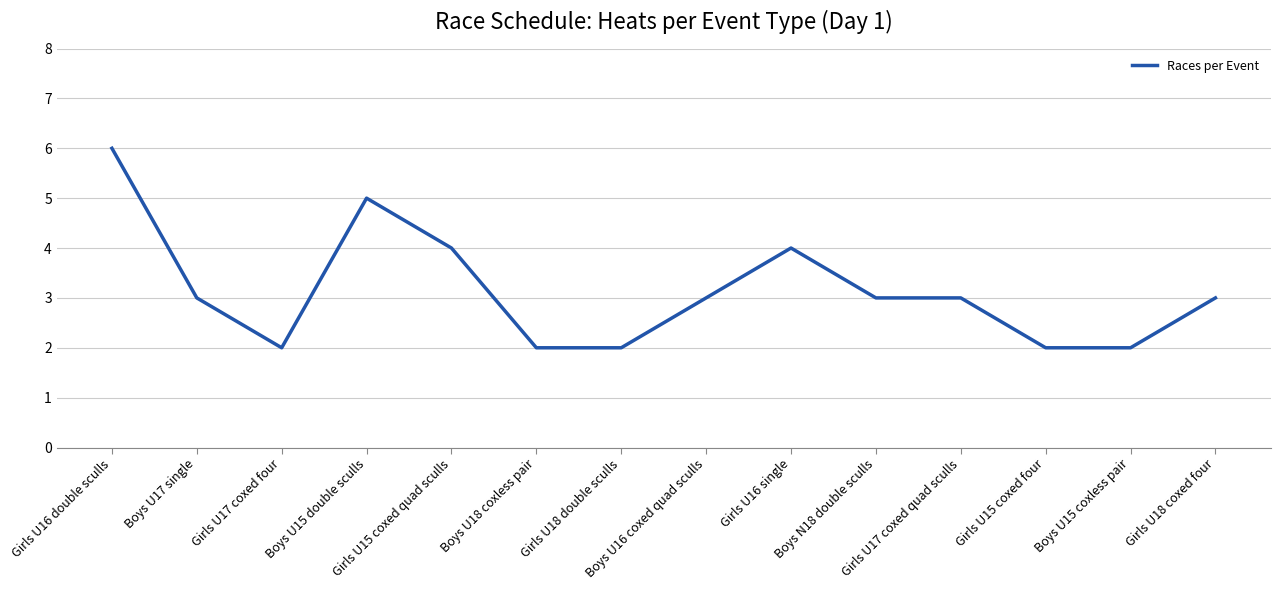

Reading left to right, what are all the values shown in this chart?

Girls U16 double sculls=6	Boys U17 single=3	Girls U17 coxed four=2	Boys U15 double sculls=5	Girls U15 coxed quad sculls=4	Boys U18 coxless pair=2	Girls U18 double sculls=2	Boys U16 coxed quad sculls=3	Girls U16 single=4	Boys N18 double sculls=3	Girls U17 coxed quad sculls=3	Girls U15 coxed four=2	Boys U15 coxless pair=2	Girls U18 coxed four=3